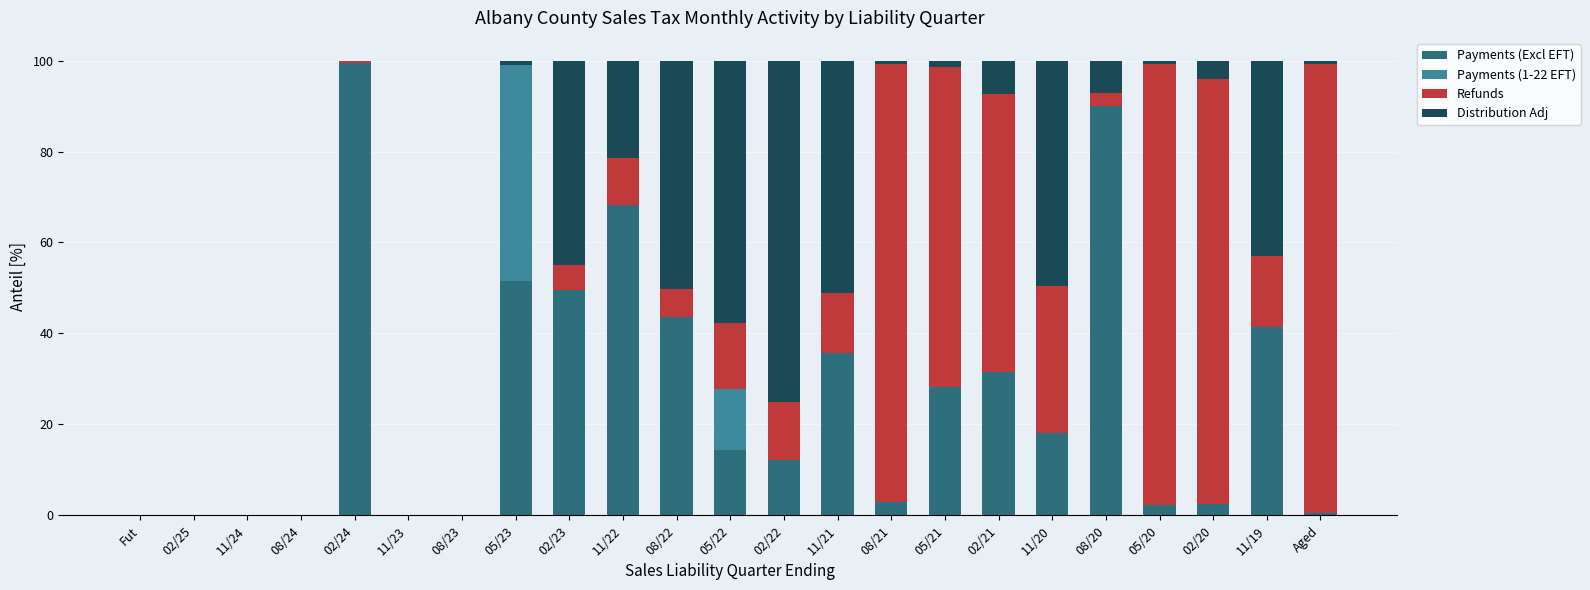

What is the sum of the Payments (Excl EFT) values at 02/20 and 02/22?

14.7